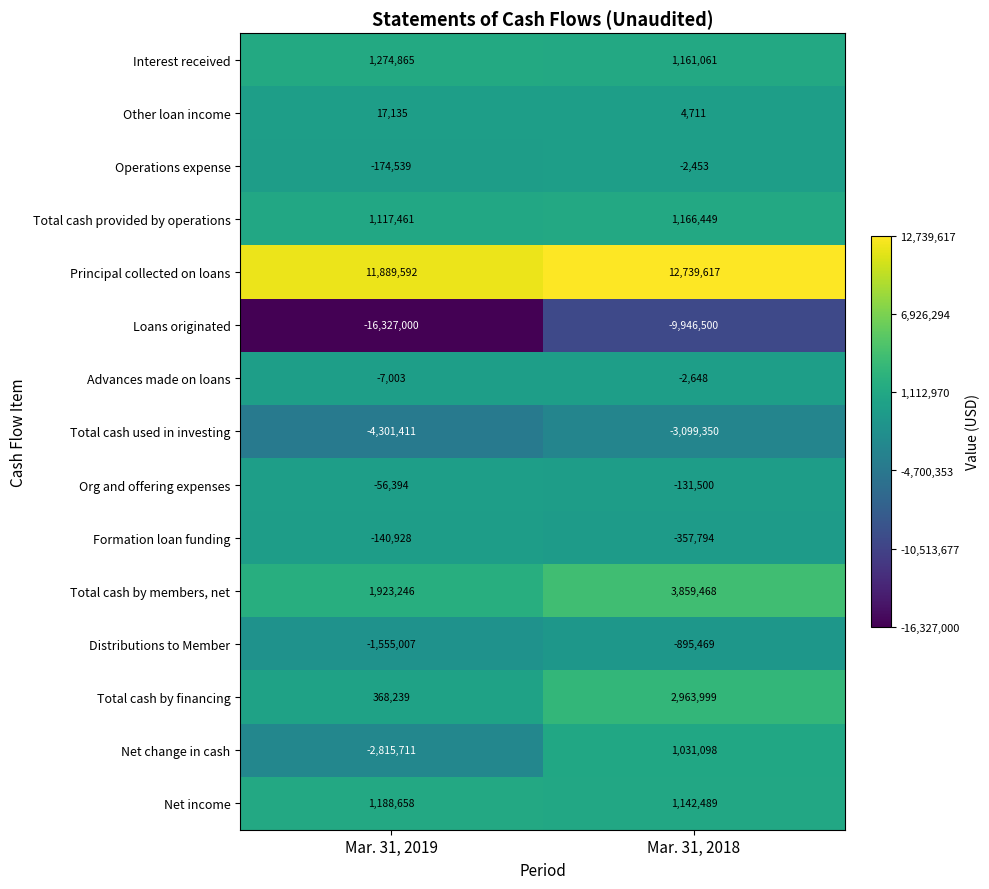

Where is Loans originated nearest to the value -13136750?

Mar. 31, 2019